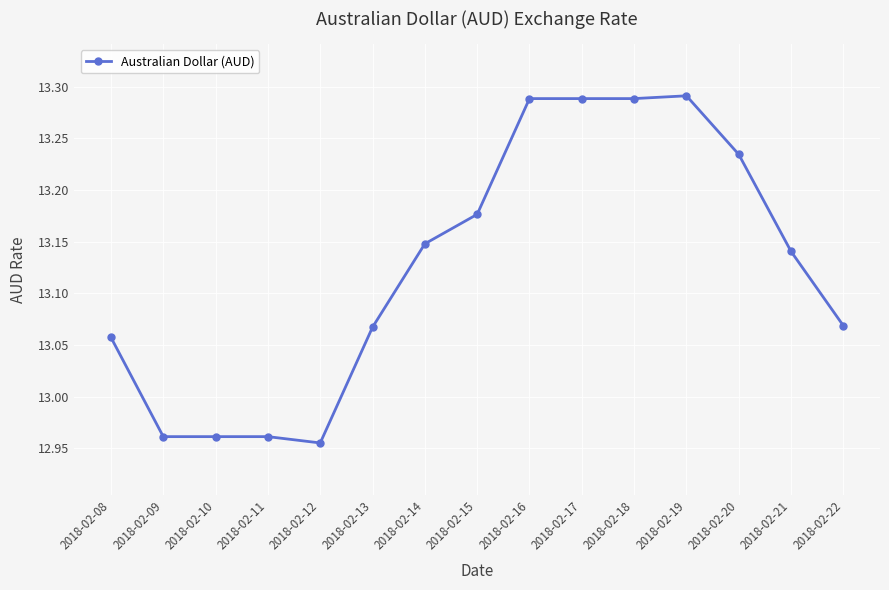

At which category does the chart reach its minimum across all series?

2018-02-12